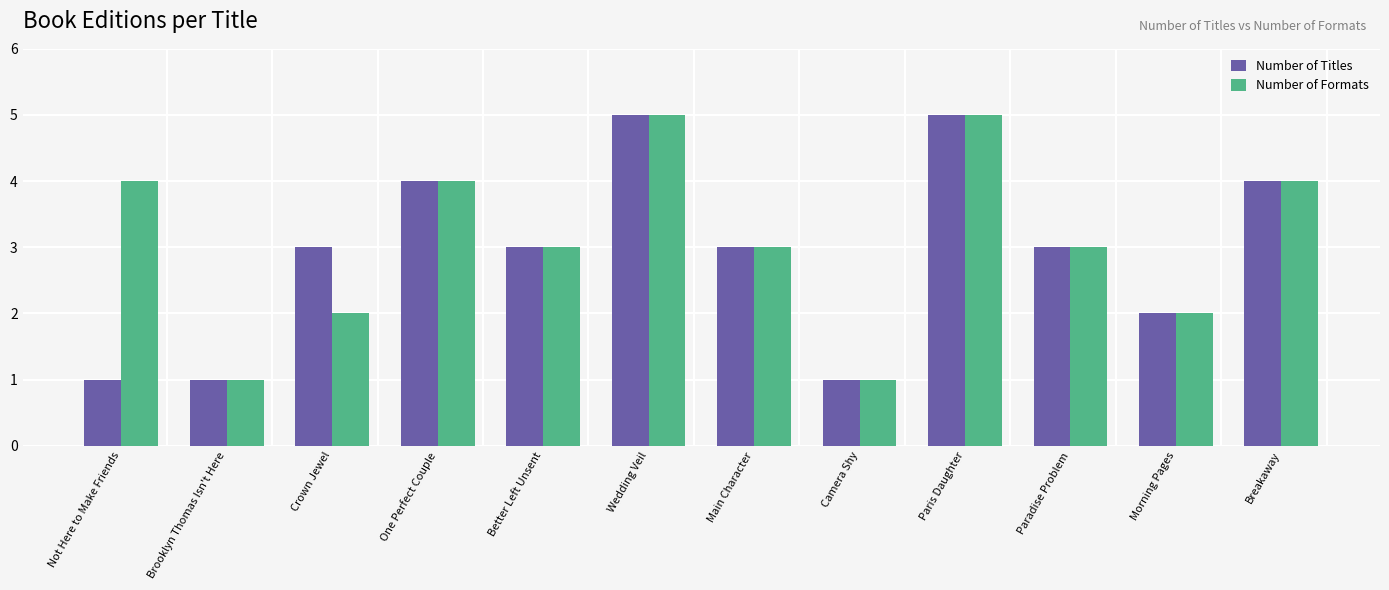

Is it true that Number of Titles equals 1 at Brooklyn Thomas Isn't Here?

True